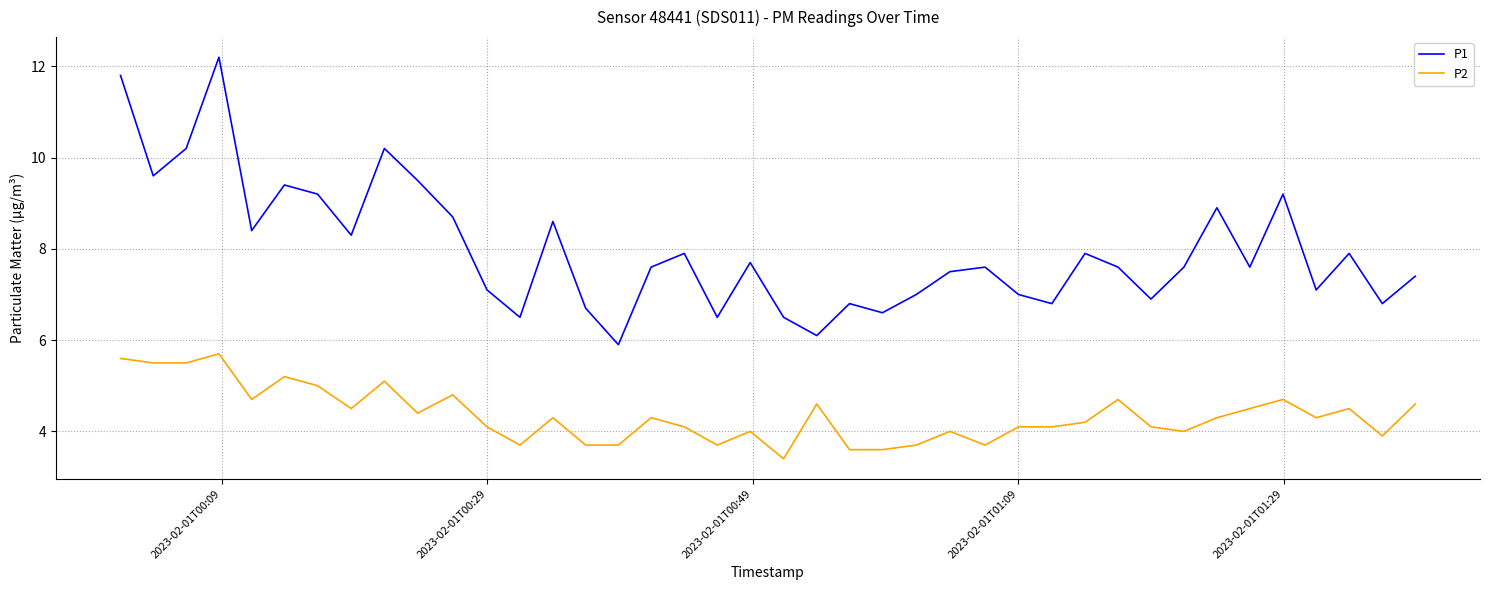

How many interior local valleys does the P1 series have?

13